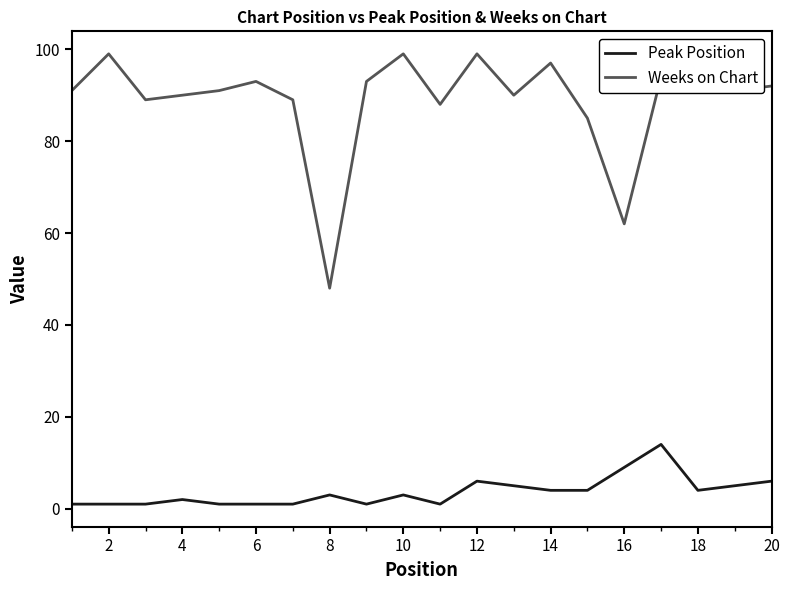

What are all the series names shown in the legend?

Peak Position, Weeks on Chart